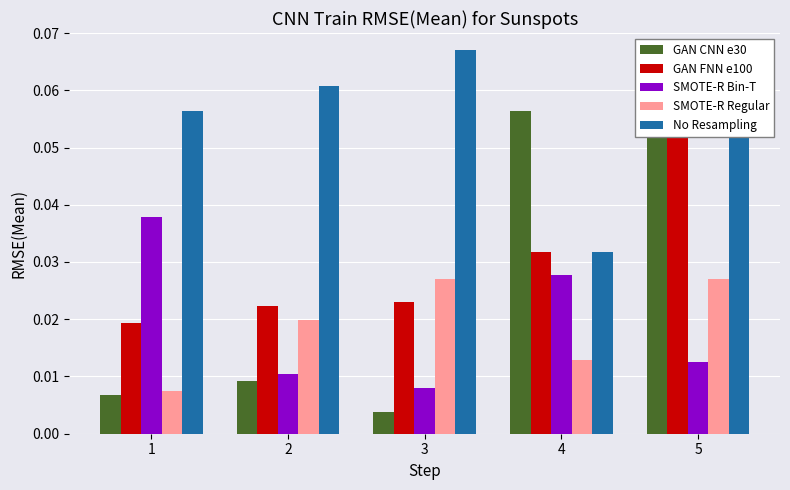

How many data points does each series have?

5